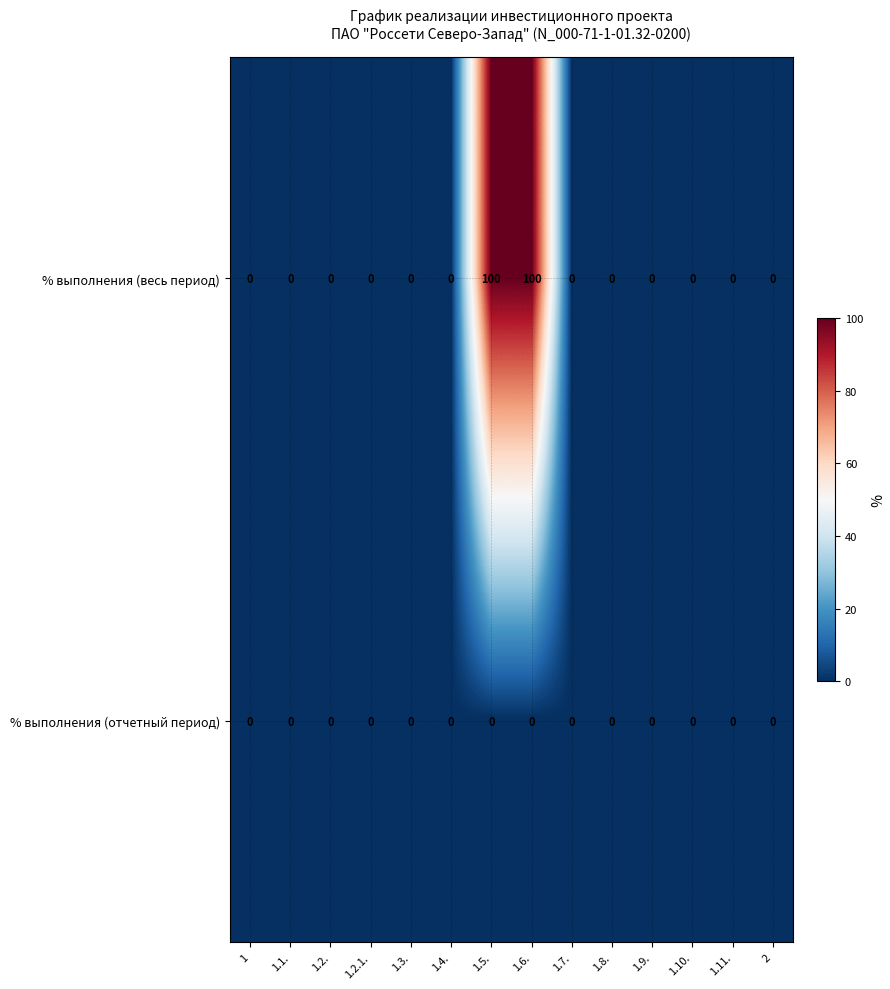

The value of % выполнения (отчетный период) at 1.4. is 0. True or false?

True